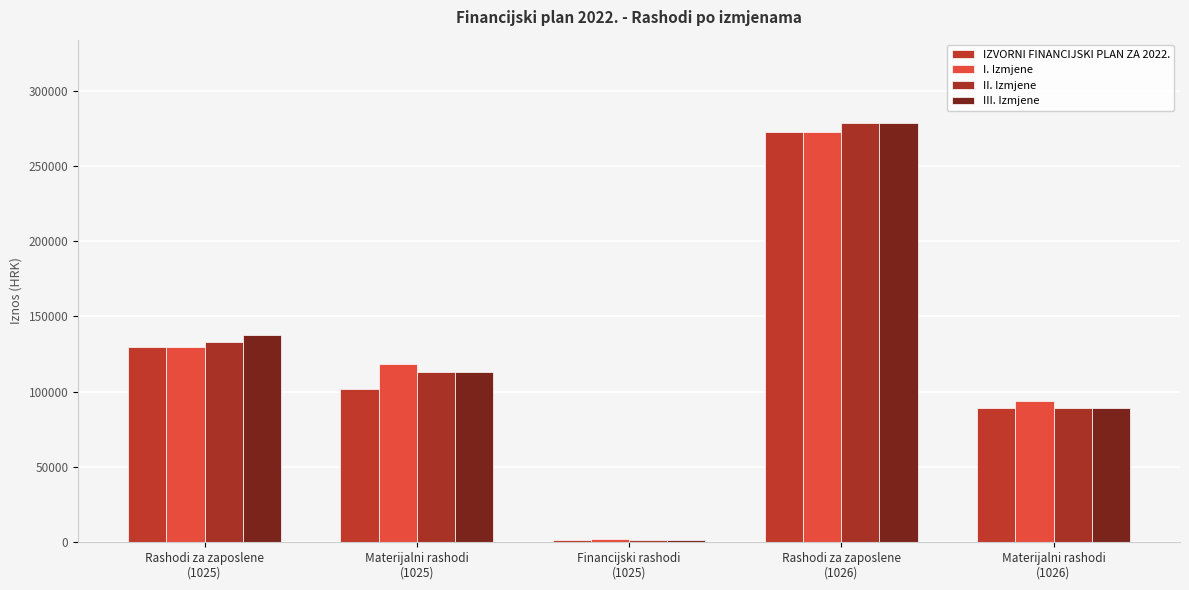

Which series has the largest range (max minus min)?

II. Izmjene